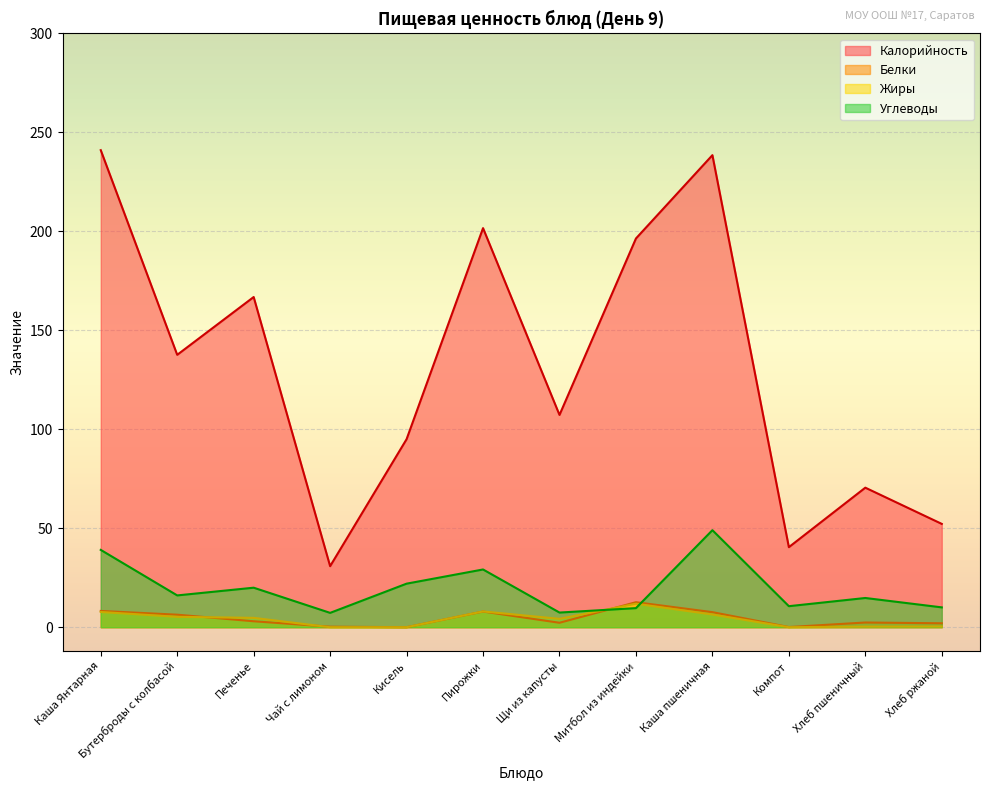

Which series has the largest total across all categories?

Калорийность